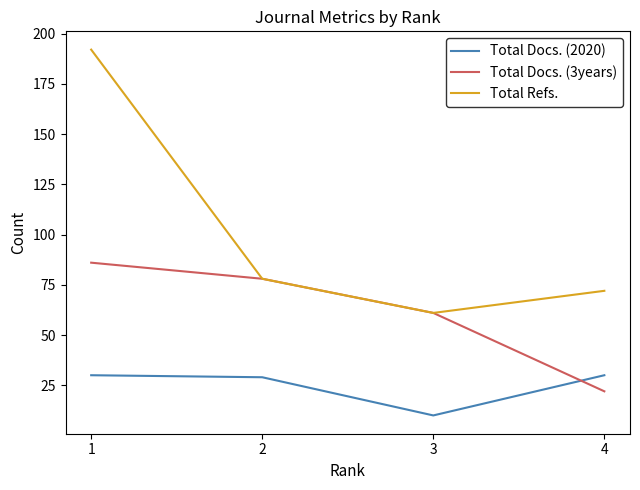

Which series has the largest total across all categories?

Total Refs.